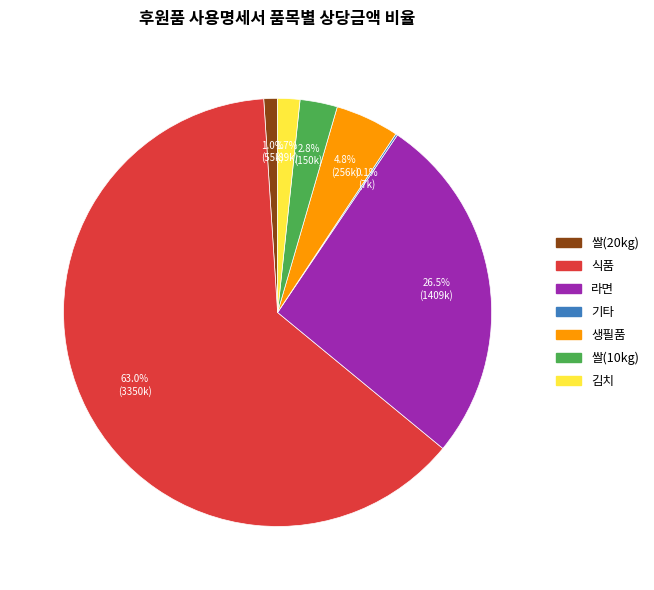

Is there any slice that represents more than half of the pie?

Yes